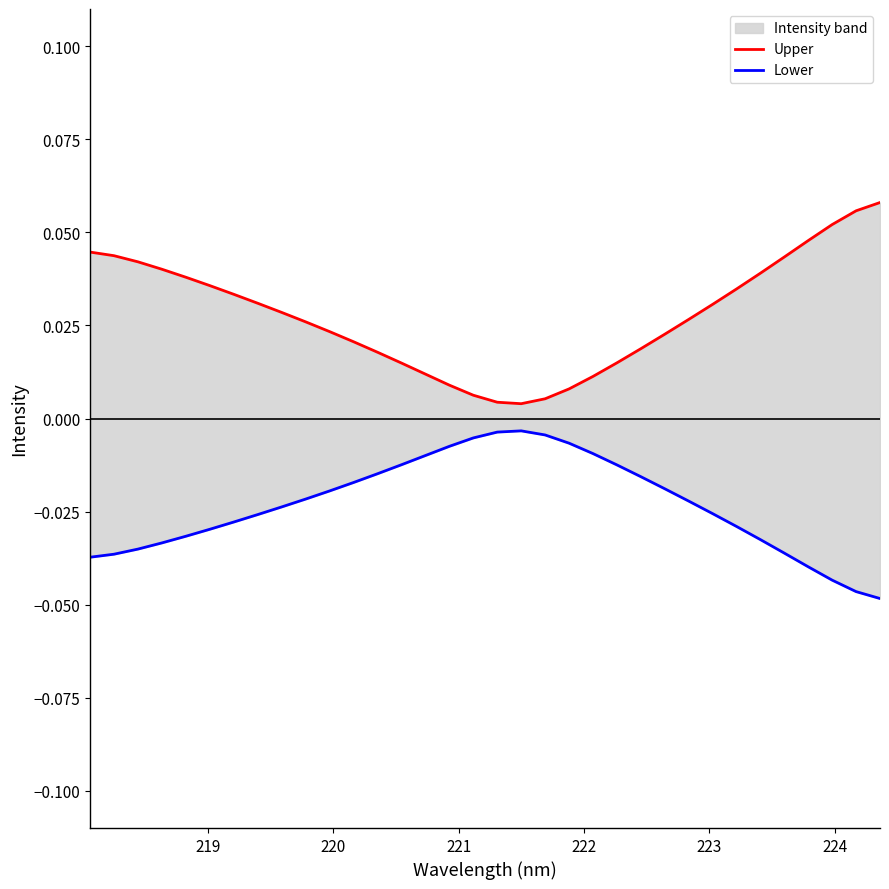

How many distinct data groups are displayed?

2